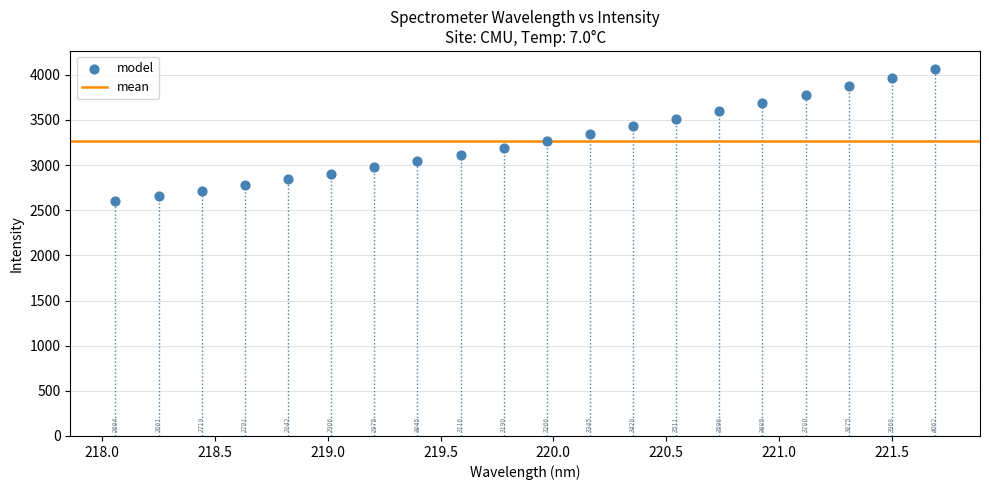

What Y value in the scatter plot is closest to 3332?

3344.8